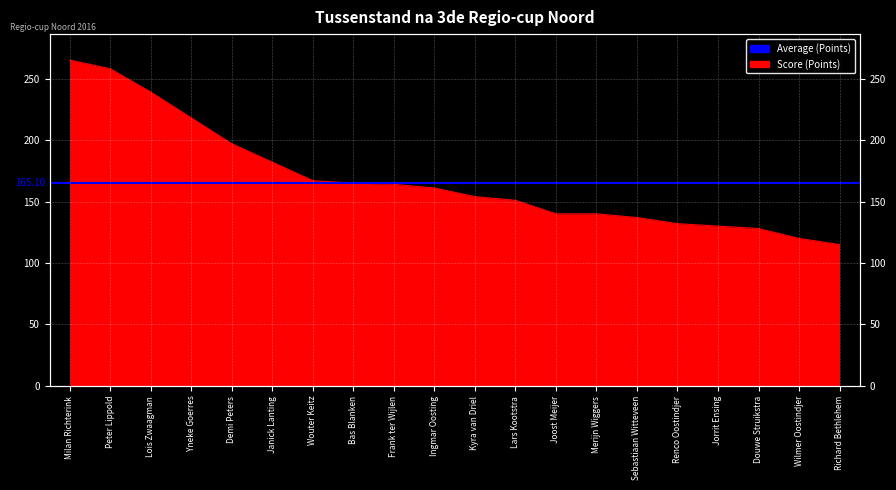

What is the sum of all values?

3363